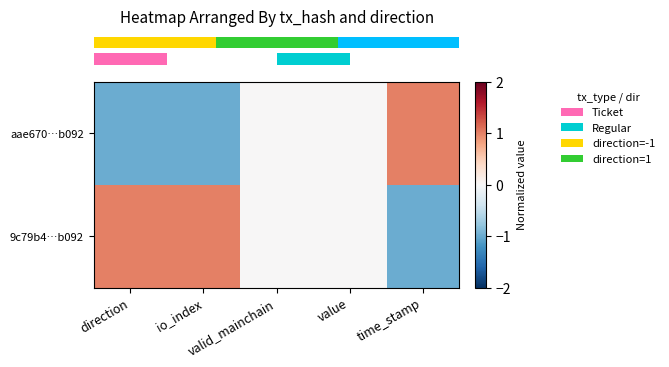

Which label corresponds to the smallest value in the chart?

direction